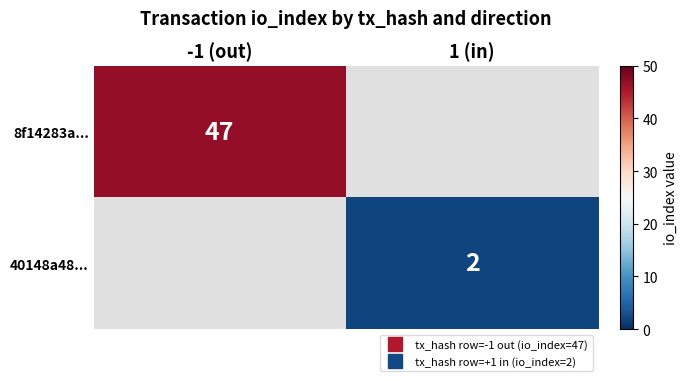

Which series has the largest range (max minus min)?

8f14283a...